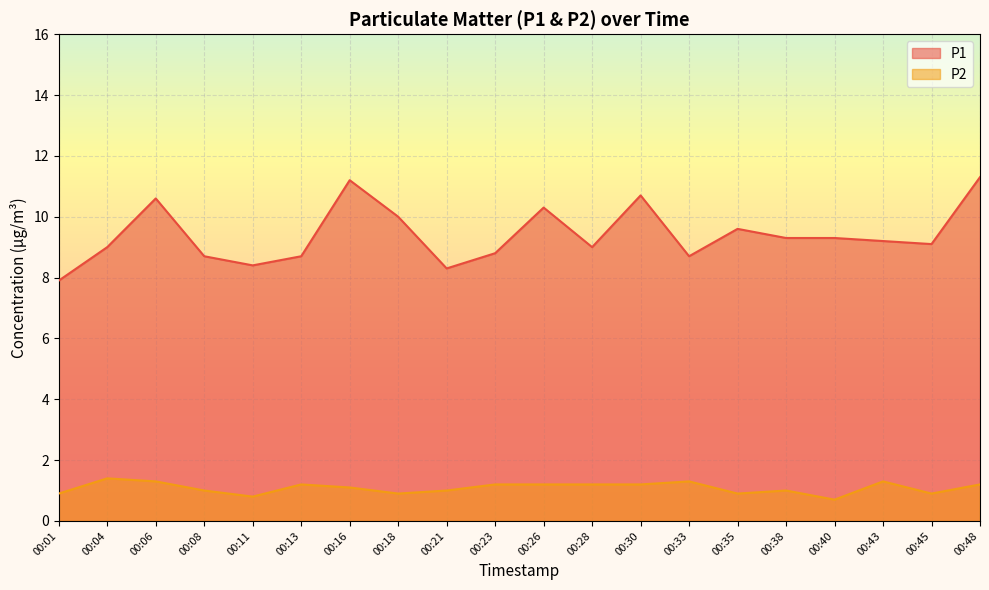

At which category does P2 reach its first local peak?

00:04